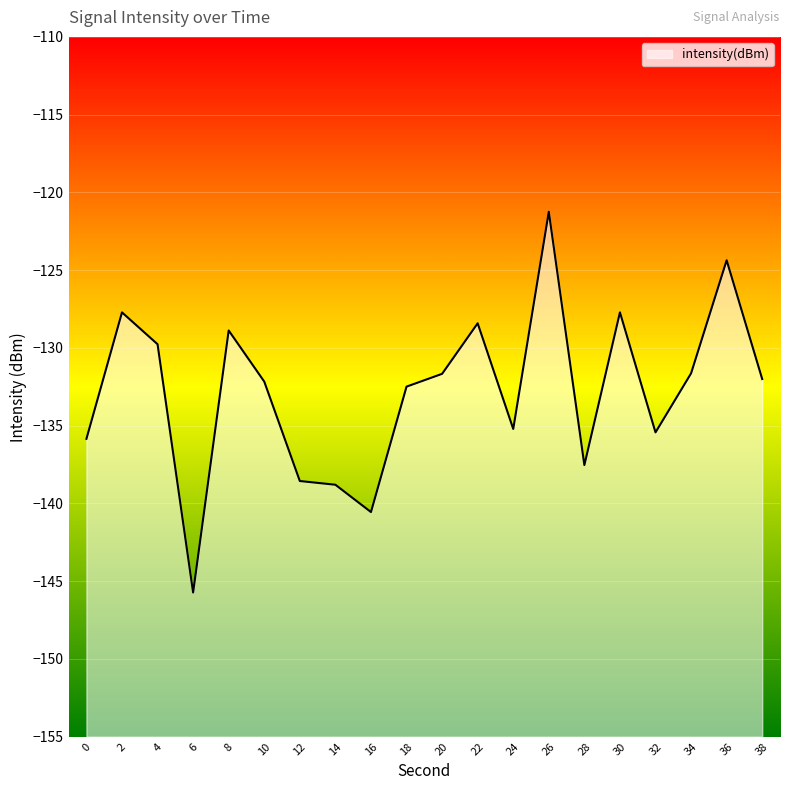

Reading left to right, extract all data points from this chart.

0=-135.8	2=-127.7	4=-129.8	6=-145.7	8=-128.9	10=-132.2	12=-138.6	14=-138.8	16=-140.6	18=-132.5	20=-131.7	22=-128.4	24=-135.2	26=-121.2	28=-137.5	30=-127.7	32=-135.4	34=-131.6	36=-124.4	38=-132.0